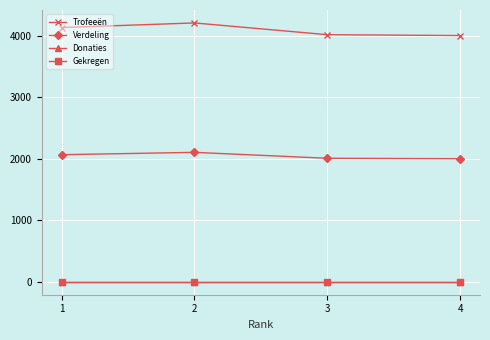

Between 3 and 4, which series saw the biggest shift?

Trofeeën